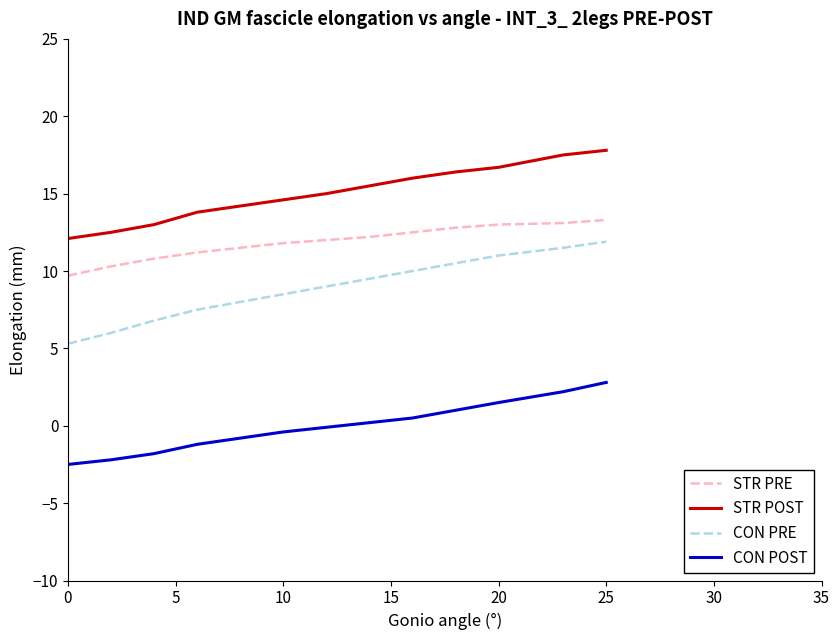

How many lines are shown in the chart?

4